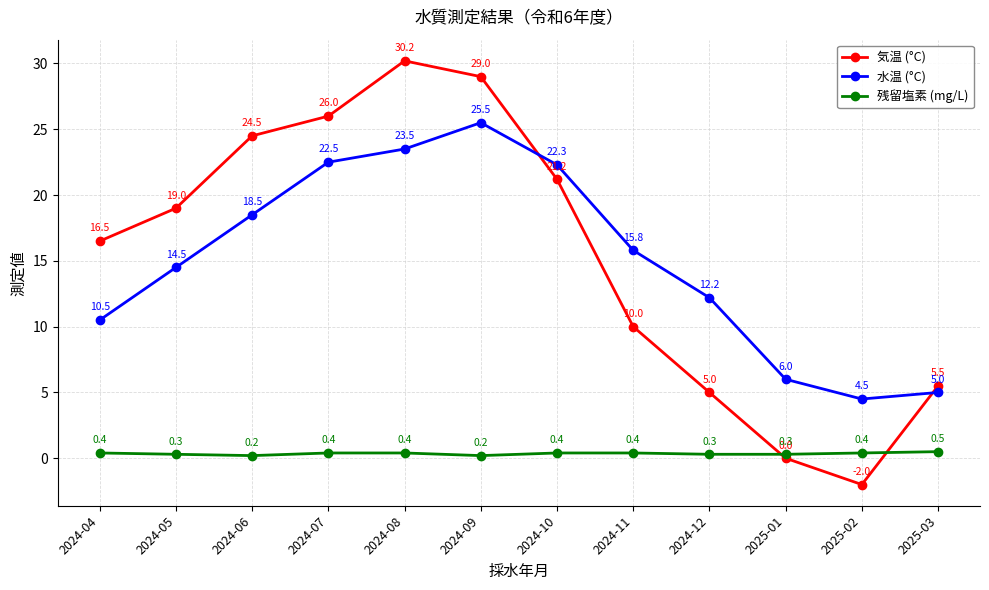

Which category has the lowest value in the 気温 (°C) series?

2025-02